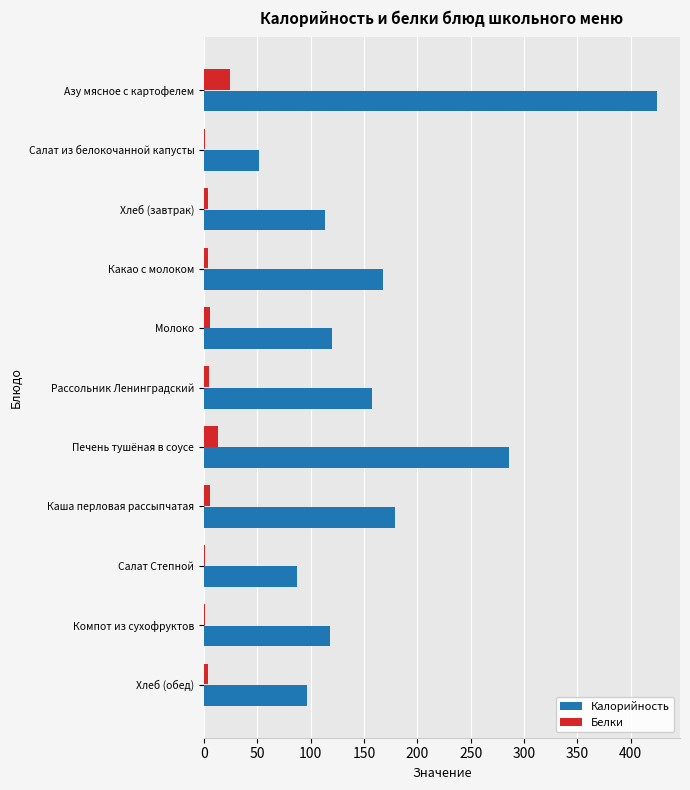

Which series changed the most between Рассольник Ленинградский and Хлеб (обед)?

Калорийность